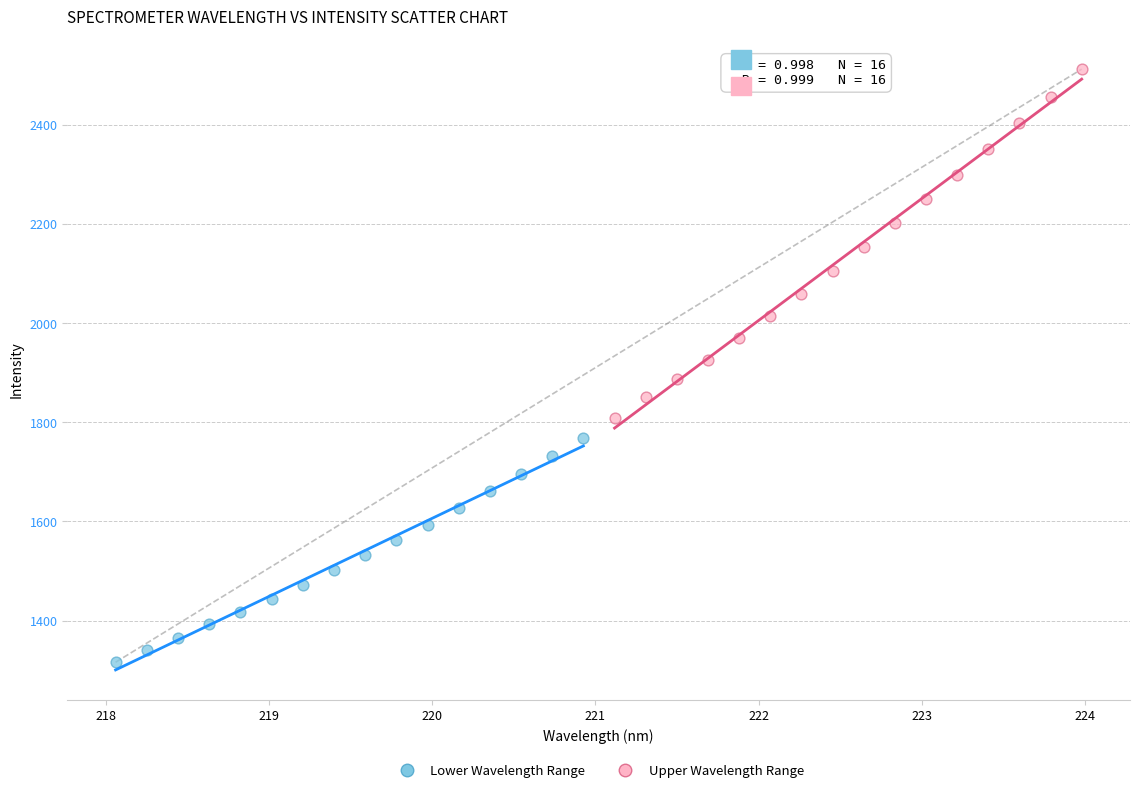

Which series reaches the maximum Y coordinate?

Upper Wavelength Range